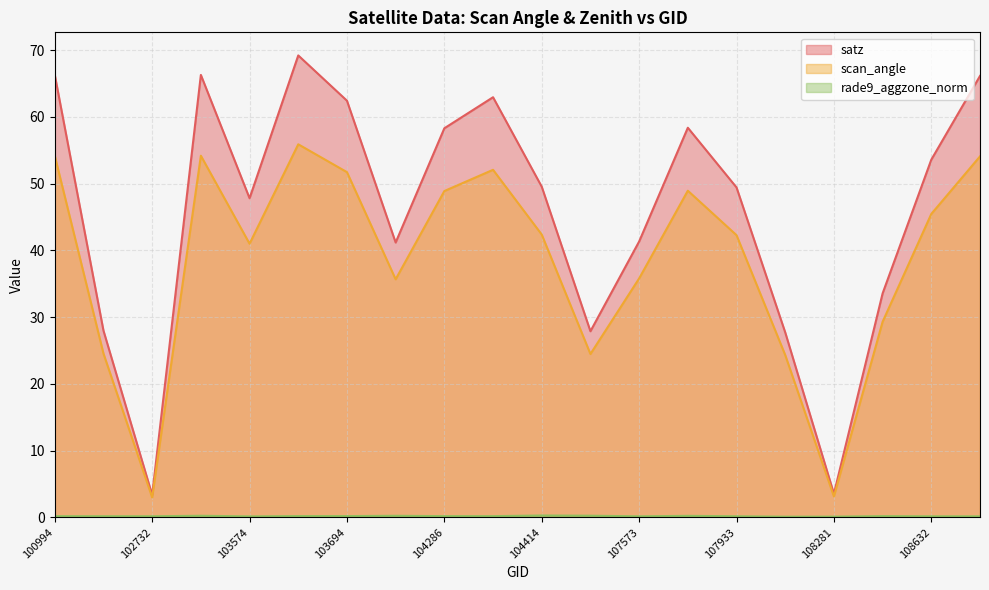

How many lines are shown in the chart?

3